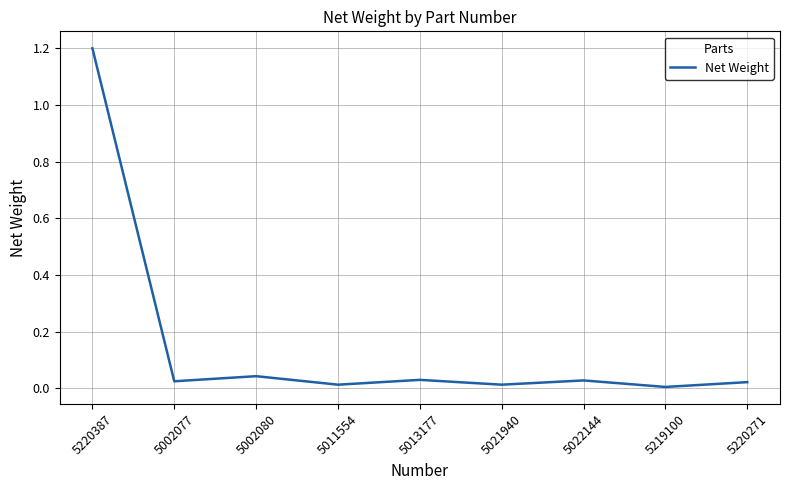

What is the sum of the values at 5002080 and 5022144?

0.1